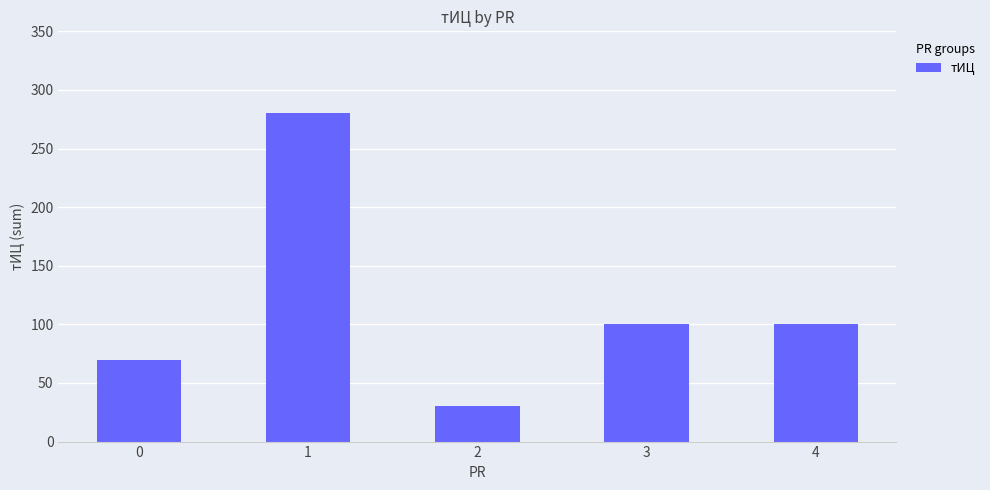

What is the value of the 2nd bar from the left?

280